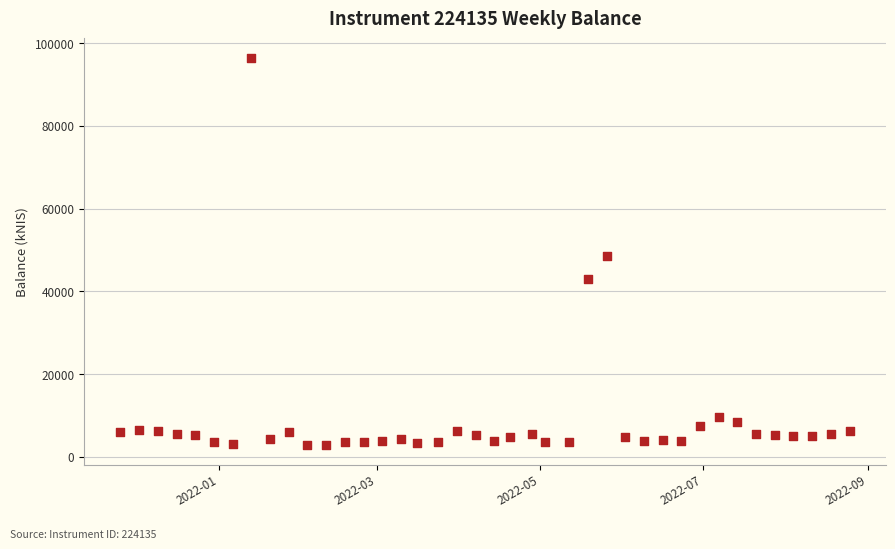

What Y value in the scatter plot is closest to 49619?

48547.3